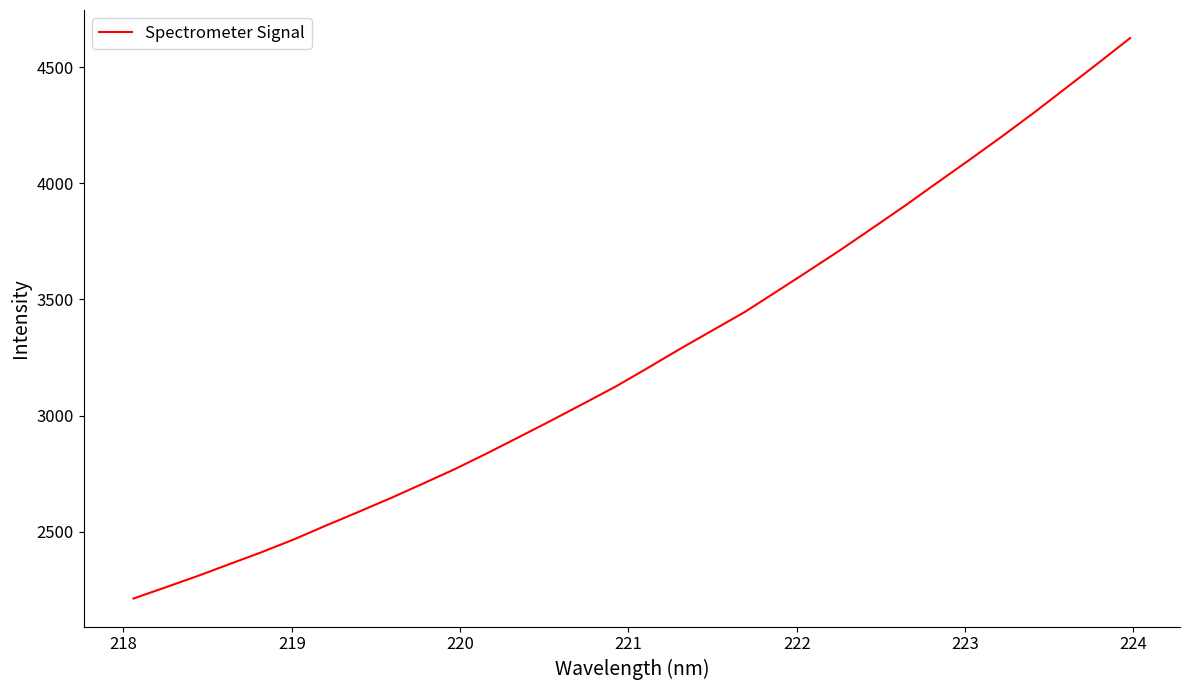

What is the difference between the maximum and minimum values?

2411.8